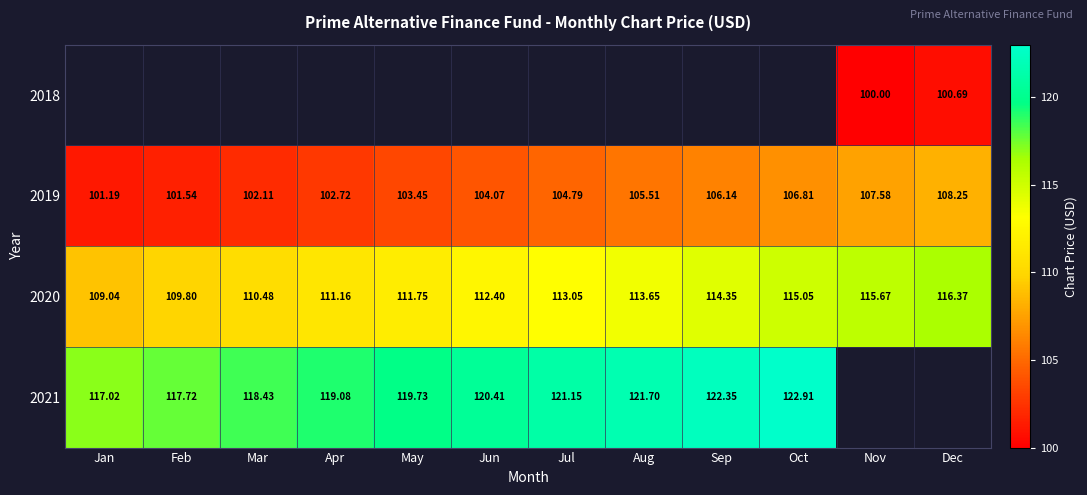

Which label corresponds to the smallest value in the chart?

Nov